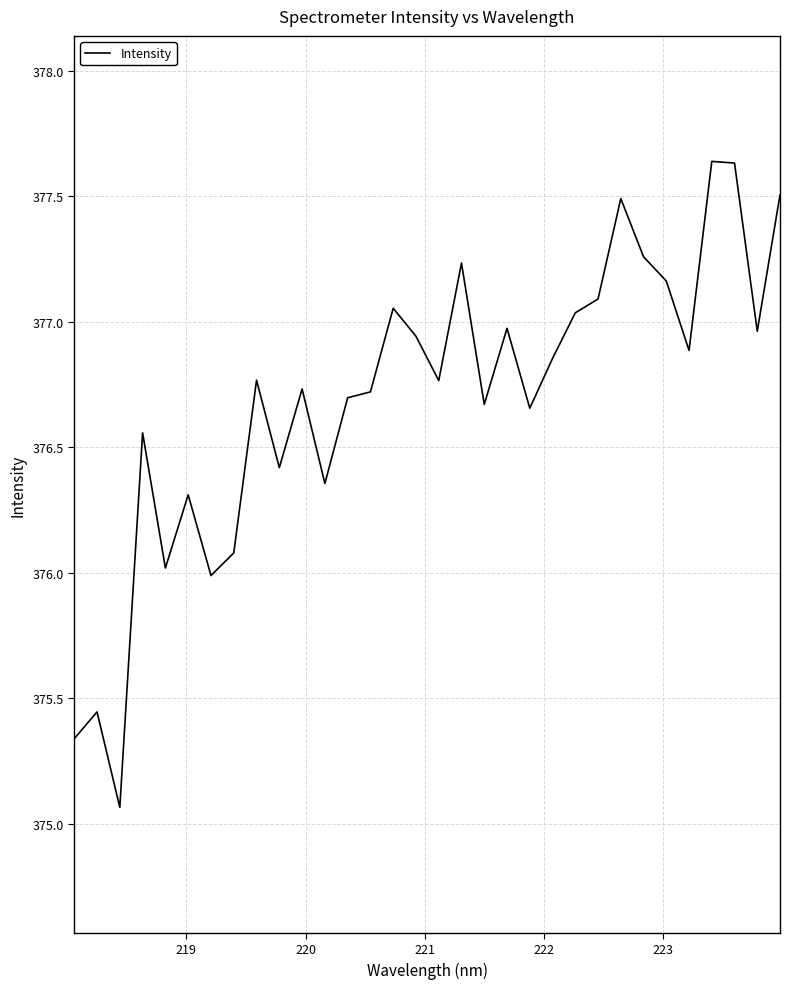

What is the smallest value displayed?

375.1